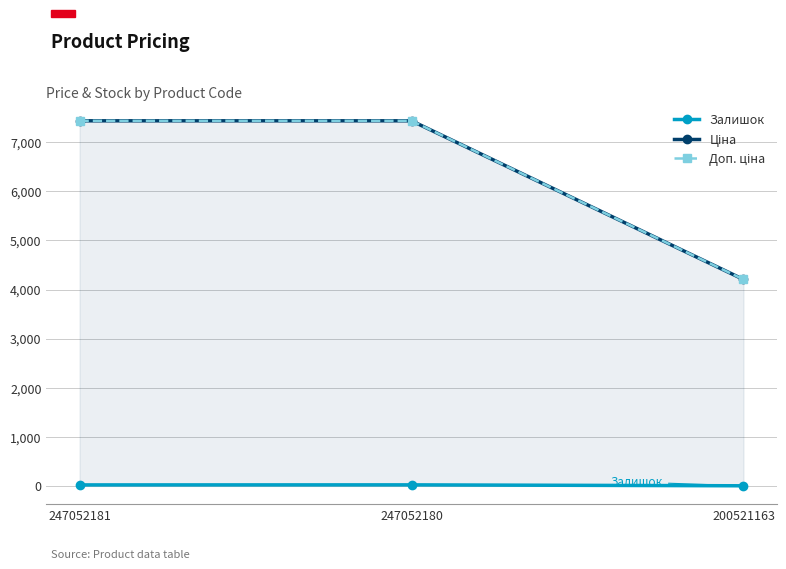

True or false: Залишок has a value of 21.0 at 247052180.

True